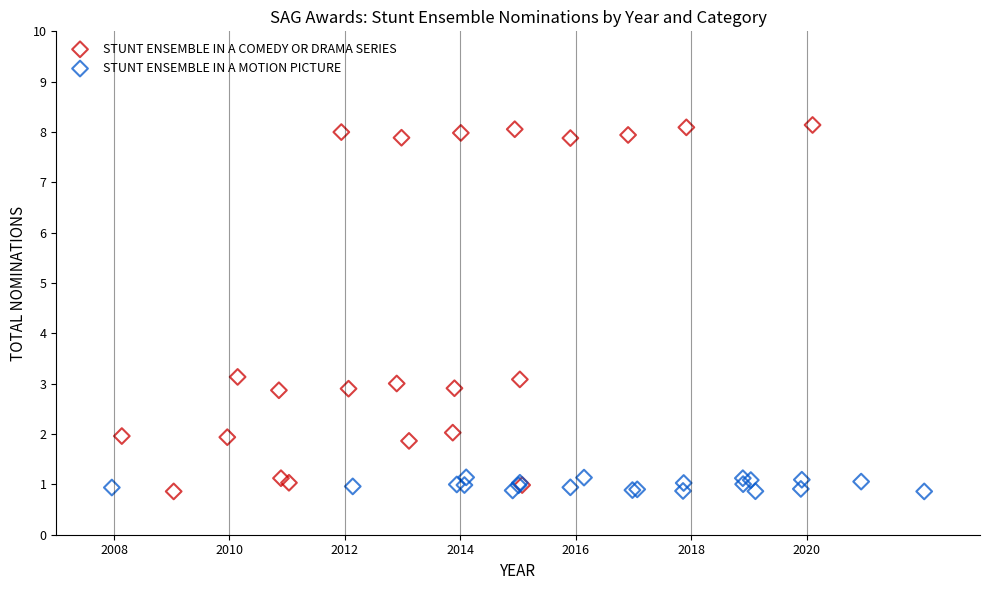

Which series contains the highest Y value?

STUNT ENSEMBLE IN A COMEDY OR DRAMA SERIES